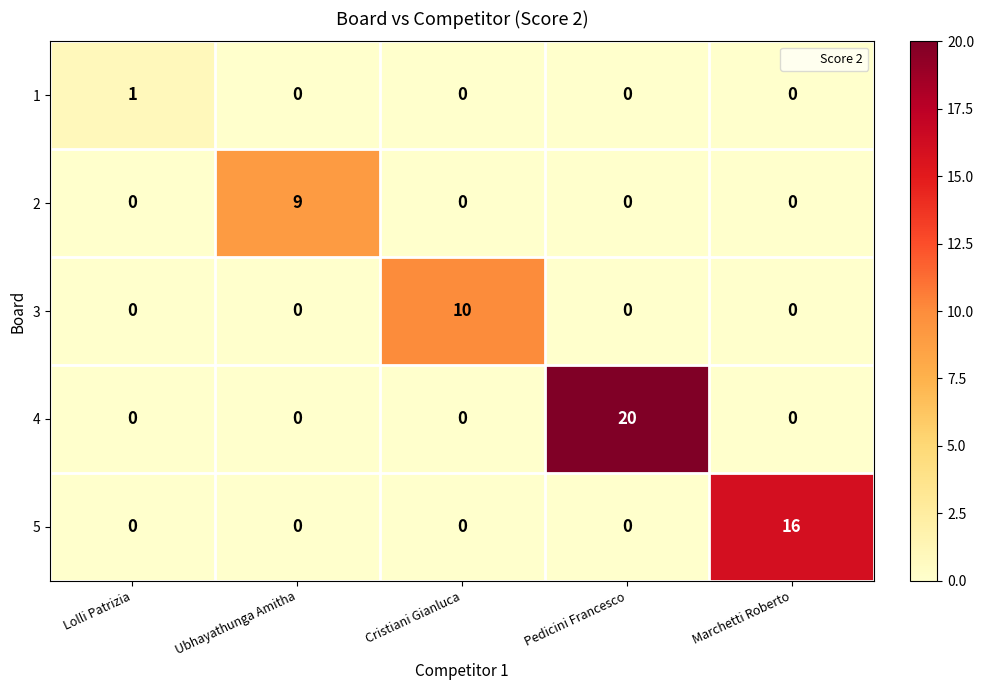

The value of 4 at Ubhayathunga Amitha is 0. True or false?

True